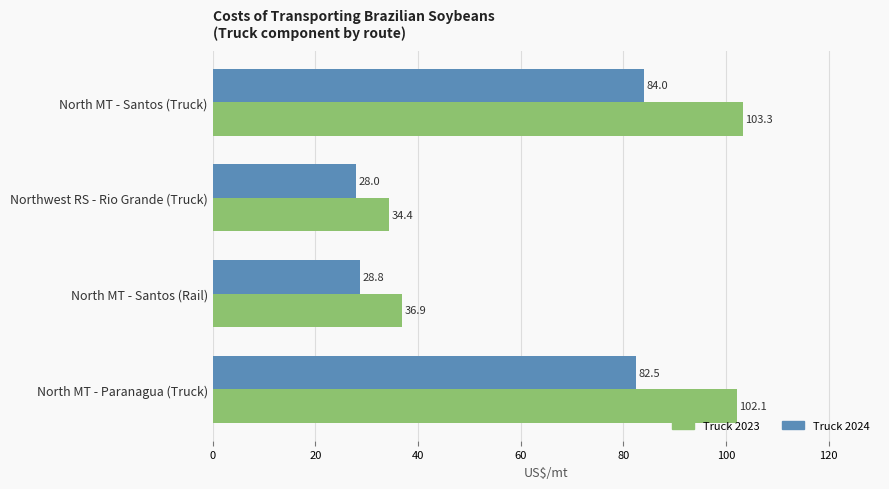

Where is Truck 2023 nearest to the value 68?

North MT - Santos (Rail)